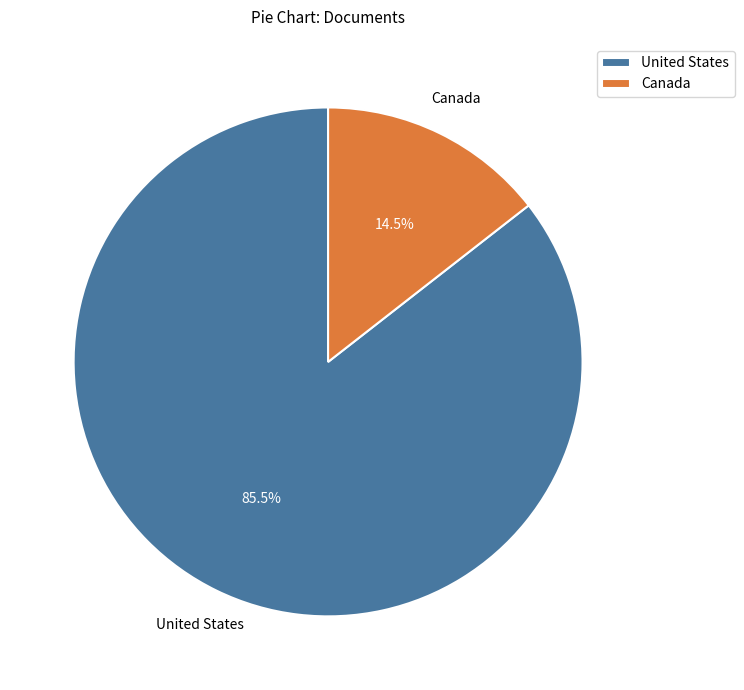

Count the number of slices in the pie.

2